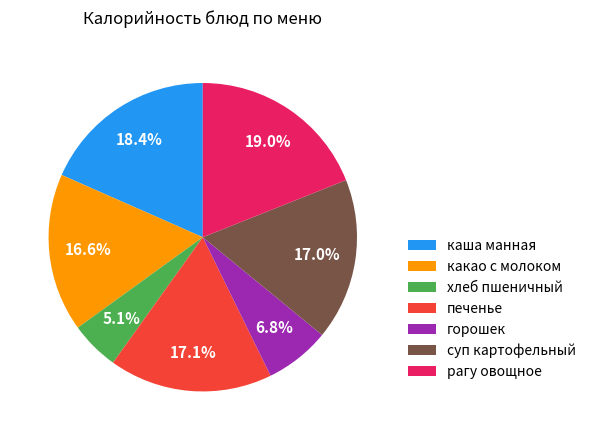

To the nearest percent, what percentage of the pie is печенье?

17%